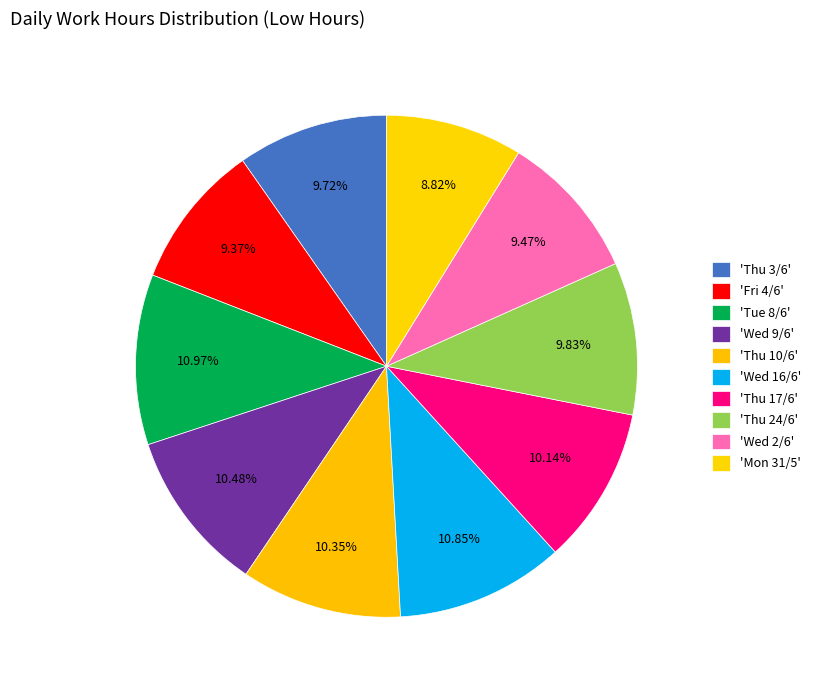

Rank the categories by value from highest to lowest.

Tue 8/6, Wed 16/6, Wed 9/6, Thu 10/6, Thu 17/6, Thu 24/6, Thu 3/6, Wed 2/6, Fri 4/6, Mon 31/5